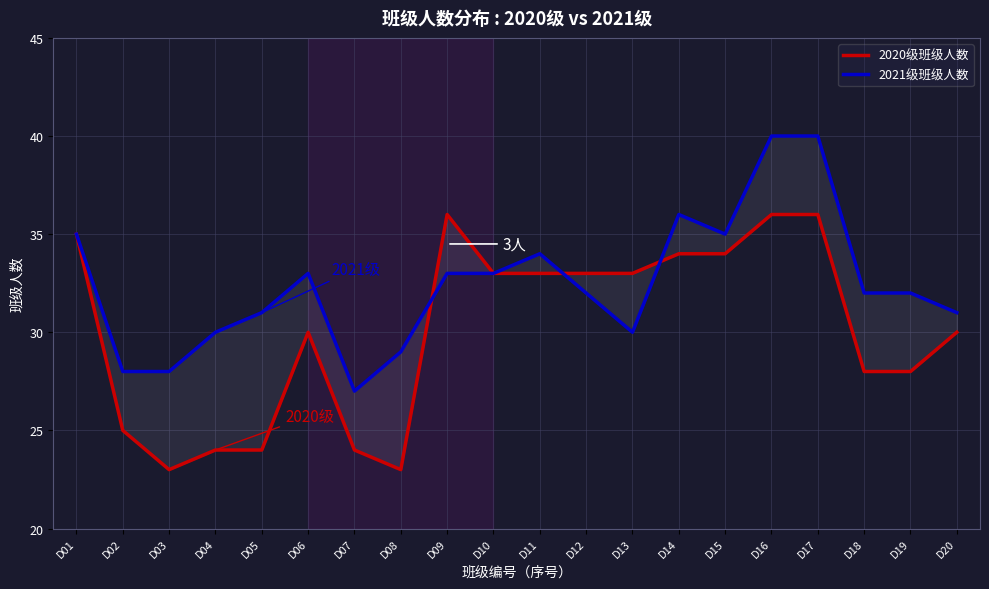

How many lines are shown in the chart?

2